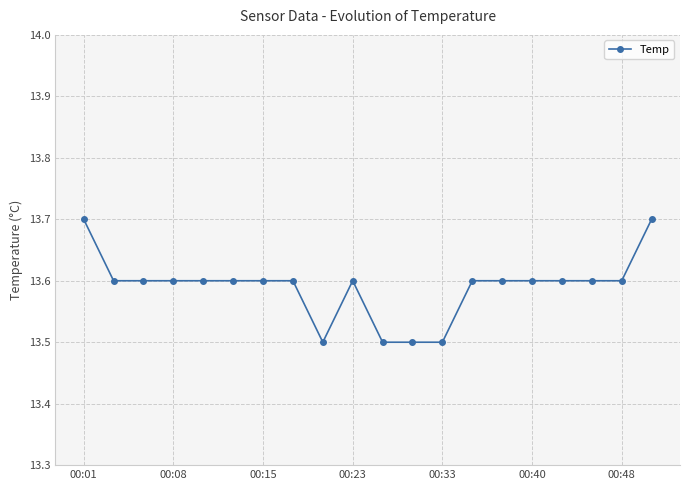

What is the minimum value shown in the chart?

13.5